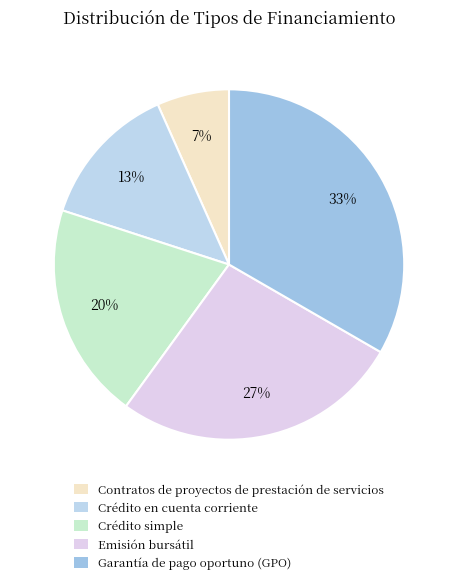

True or false: Crédito en cuenta corriente accounts for 2% of the total.

False